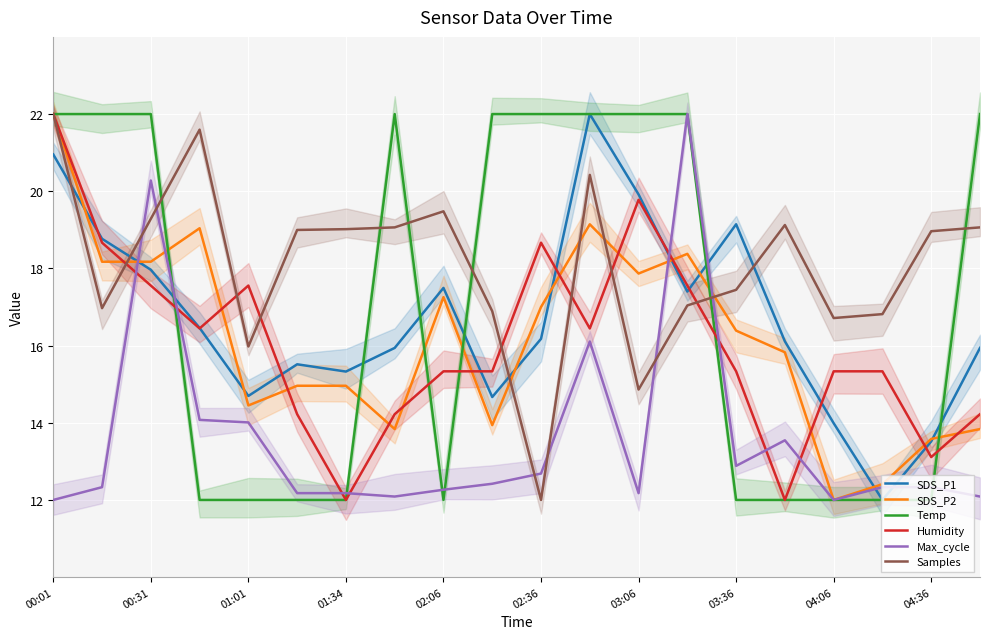

True or false: SDS_P1 and Max_cycle intersect in this chart.

True